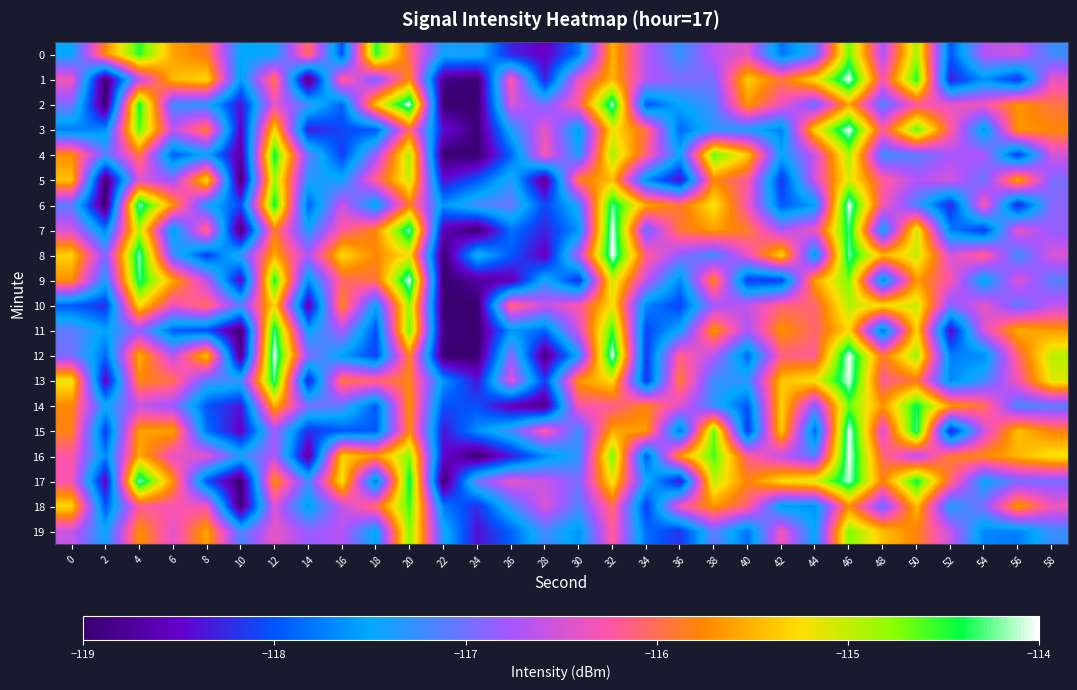

What is the minimum value shown in the chart?

-119.0